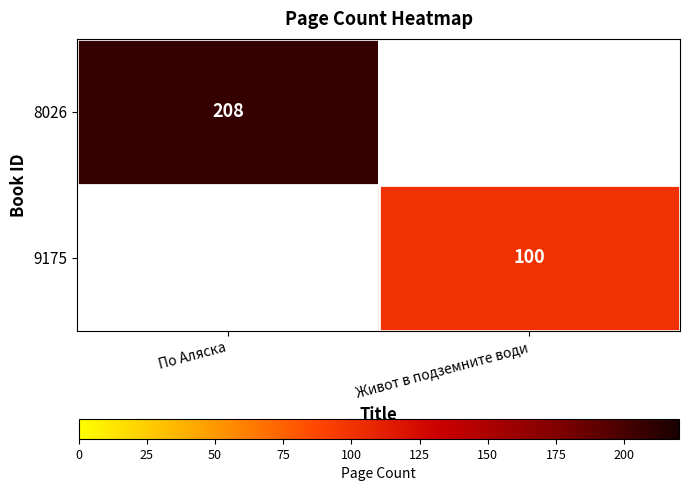

The value of 9175 at Живот в подземните води is 159.2. True or false?

False